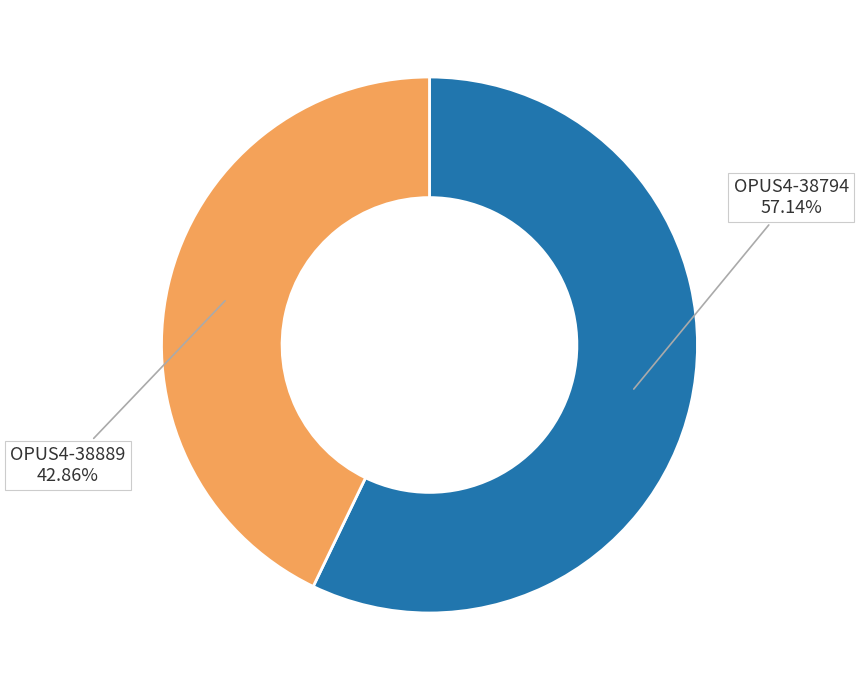

Is there any slice that represents more than half of the pie?

Yes